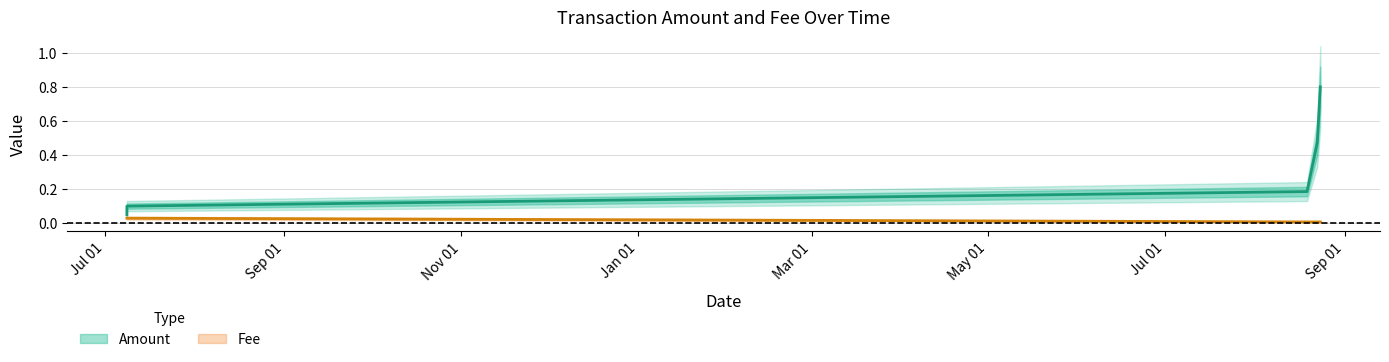

Reading left to right, transcribe all the data shown in this chart.

Amount: 2019-07-08 14:10:01=0.1	2019-07-08 14:10:01=0.1	2020-08-19 01:16:43=0.2	2020-08-22 14:04:20=0.5	2020-08-23 15:38:22=0.8
Fee: 2019-07-08 14:10:01=0.0	2019-07-08 14:10:01=0.0	2020-08-19 01:16:43=0.0	2020-08-22 14:04:20=0.0	2020-08-23 15:38:22=0.0